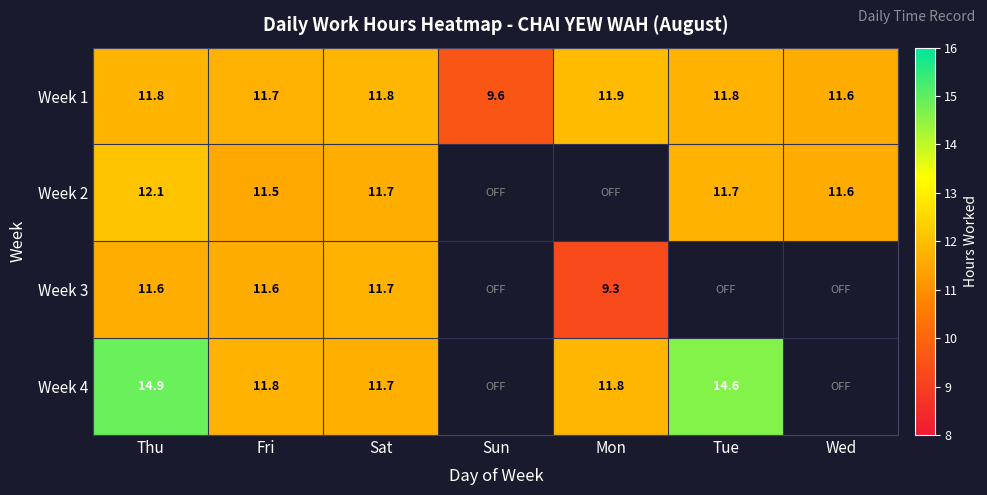

Is the value of Week 1 at Sun greater than the value of Week 3 at Mon?

Yes